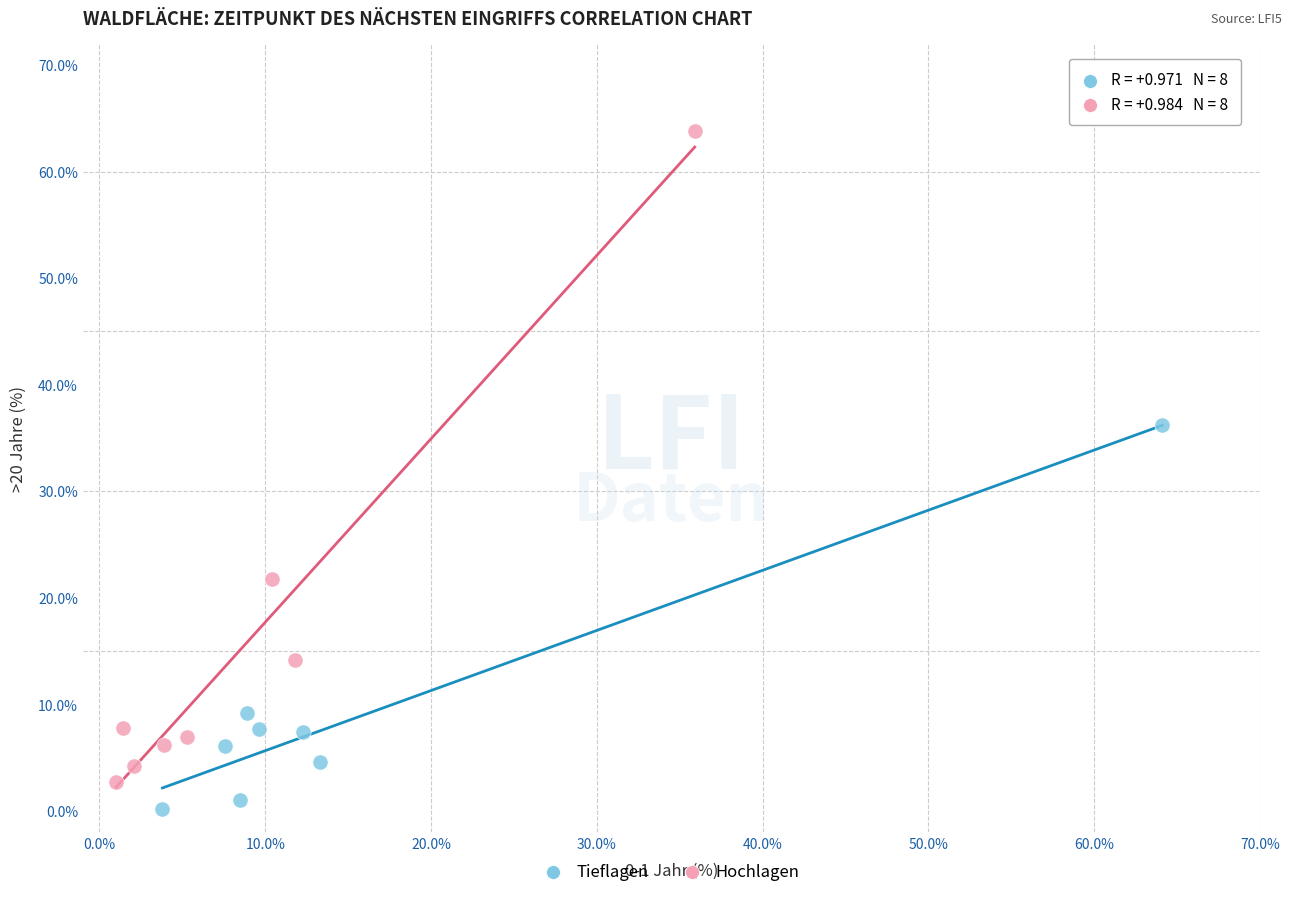

What are all the series names shown in the legend?

Tieflagen, Hochlagen